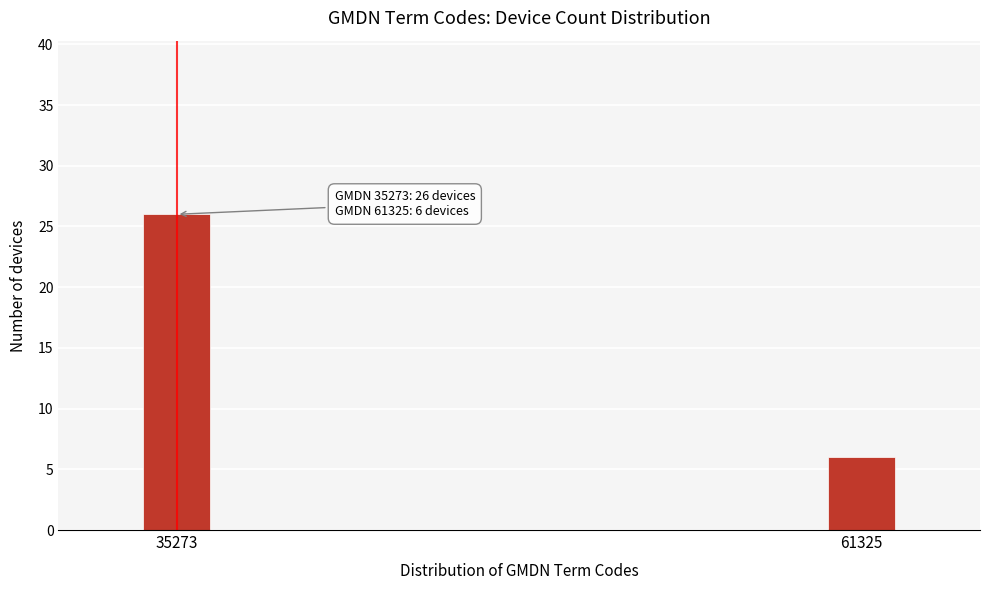

Reading left to right, transcribe all the data shown in this chart.

35273=26	61325=6